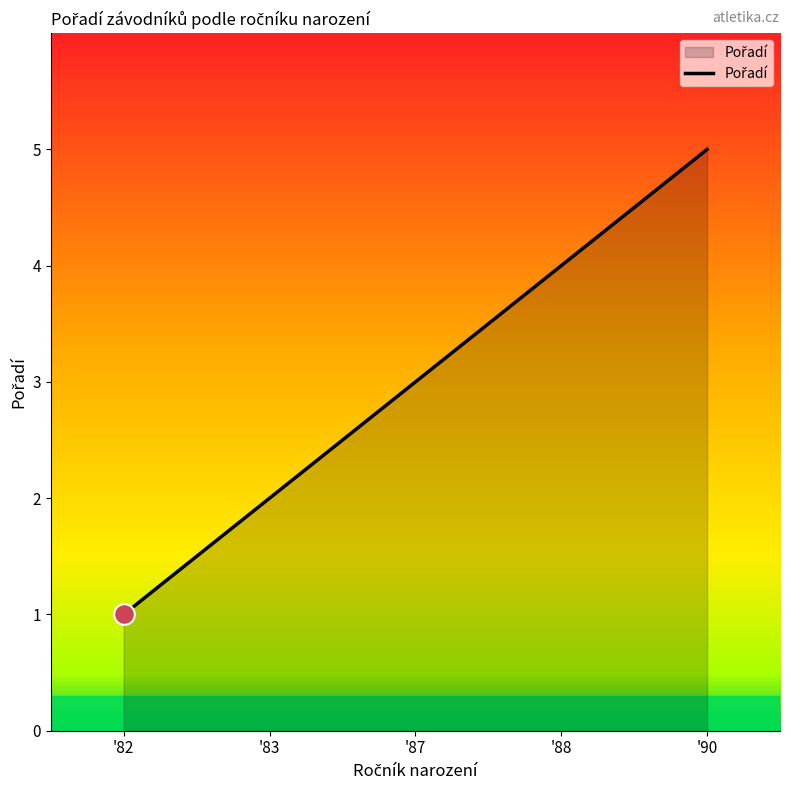

Which has a higher value, '83 or '90?

'90